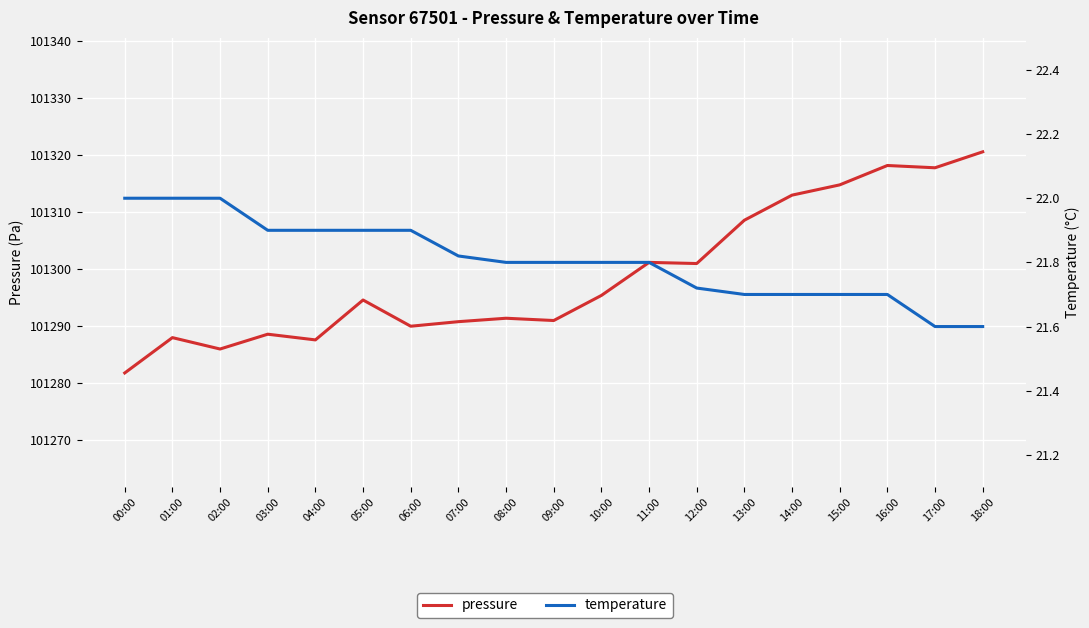

What is the difference between the temperature values at 01:00 and 06:00?

0.1